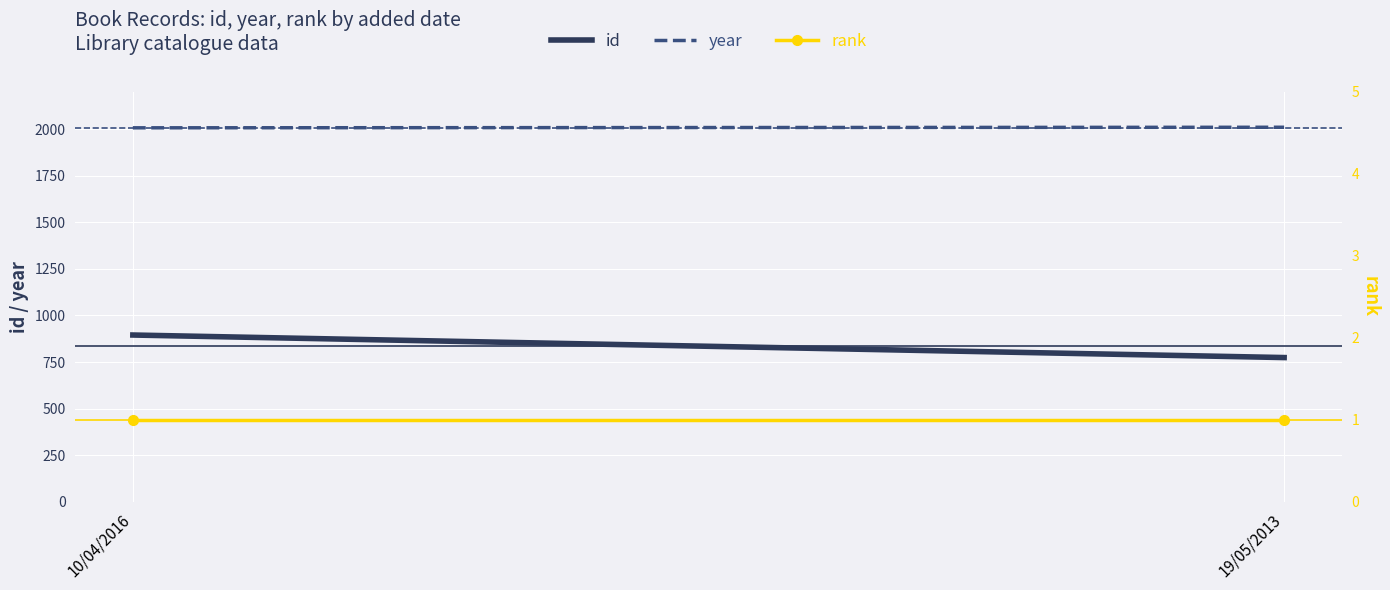

What are all the series names shown in the legend?

id, year, rank